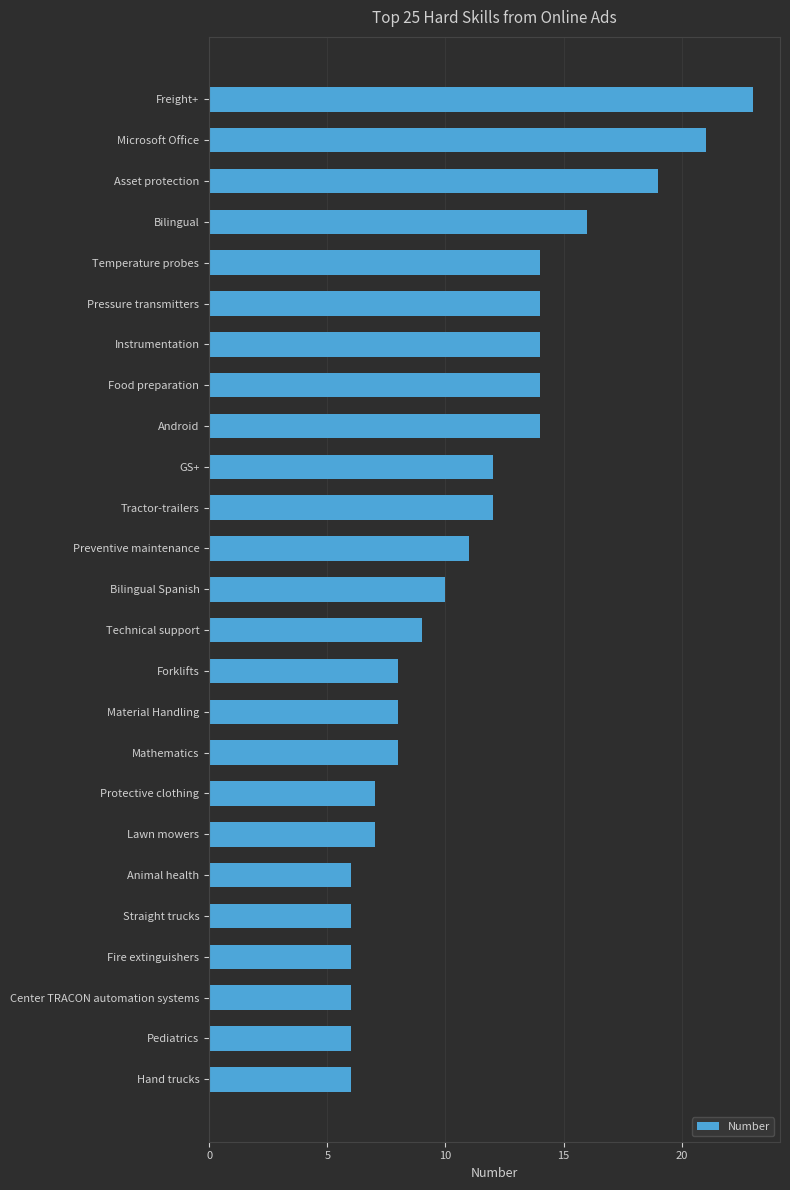

What is the average value?

11